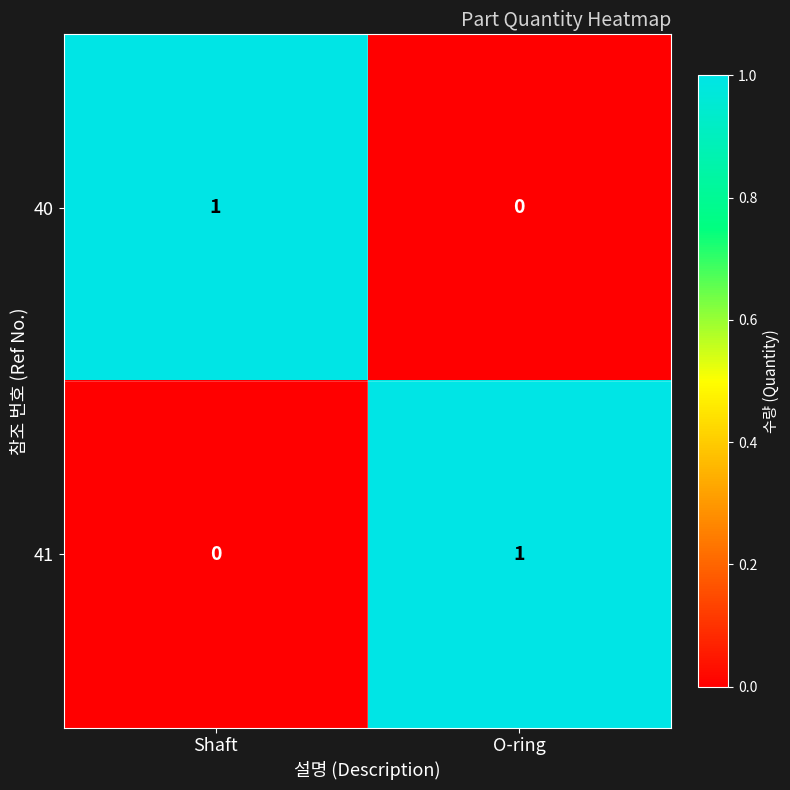

Is it true that 40 equals 1 at O-ring?

False